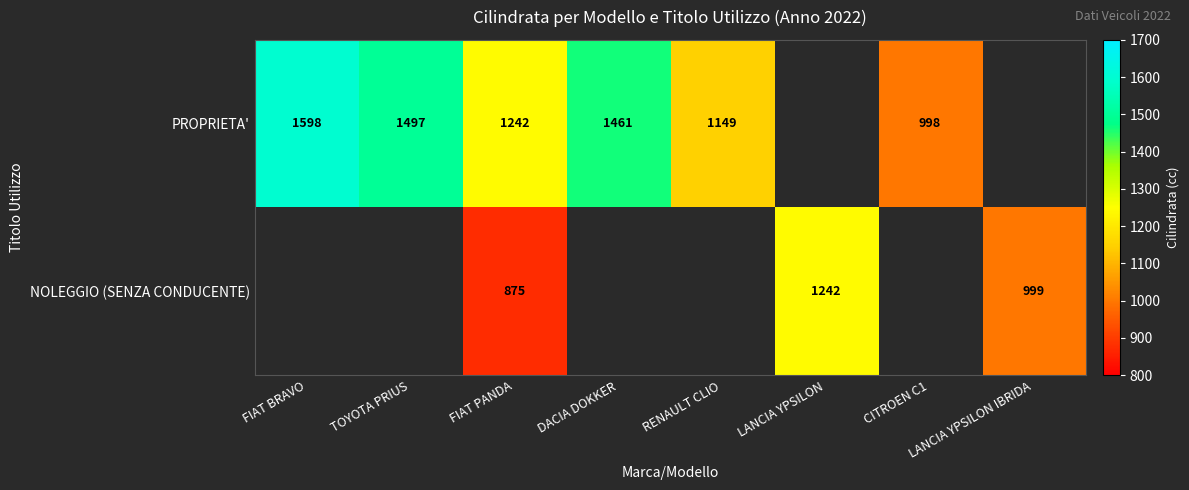

What is the total value across all series at FIAT PANDA?

2117